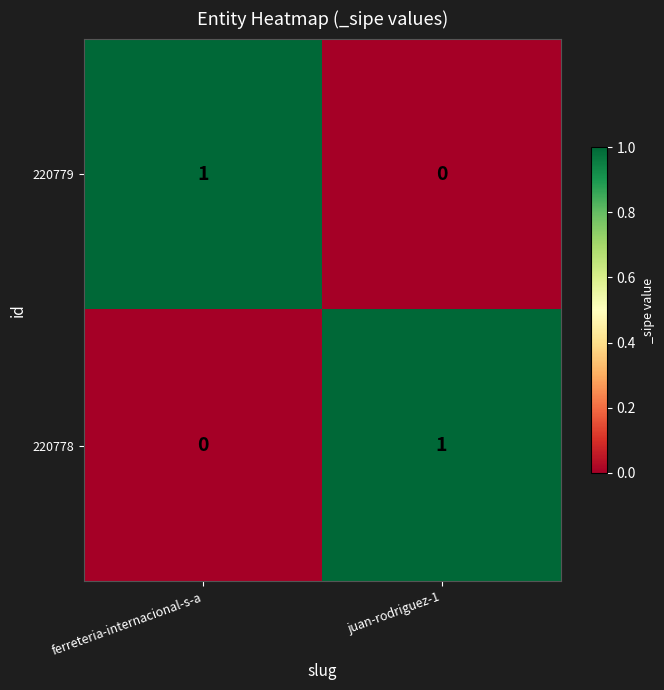

At juan-rodriguez-1, list the series in order from smallest to largest.

220779, 220778